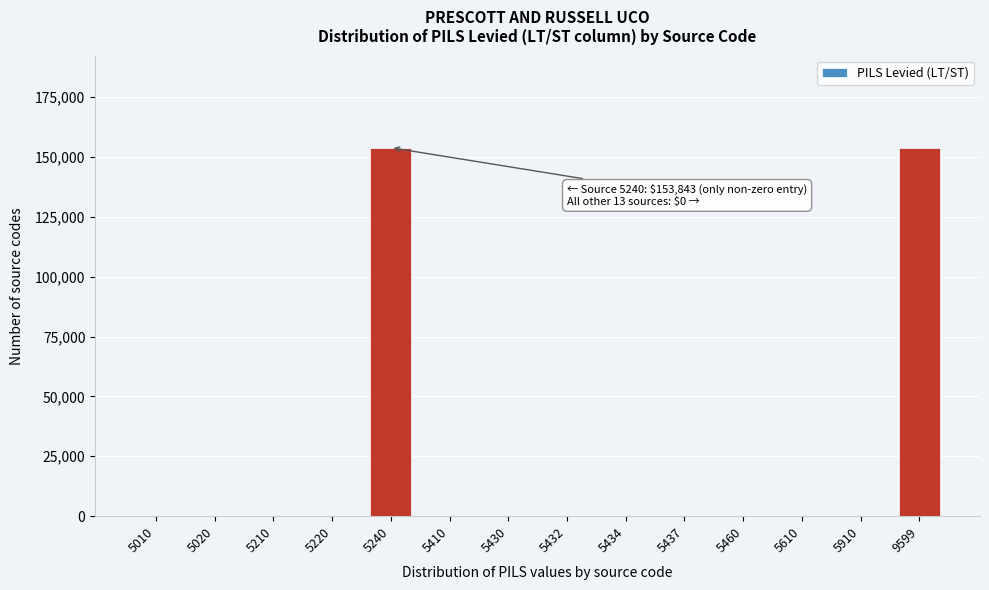

Reading right to left, extract all data points from this chart.

9599=153843	5910=0	5610=0	5460=0	5437=0	5434=0	5432=0	5430=0	5410=0	5240=153843	5220=0	5210=0	5020=0	5010=0